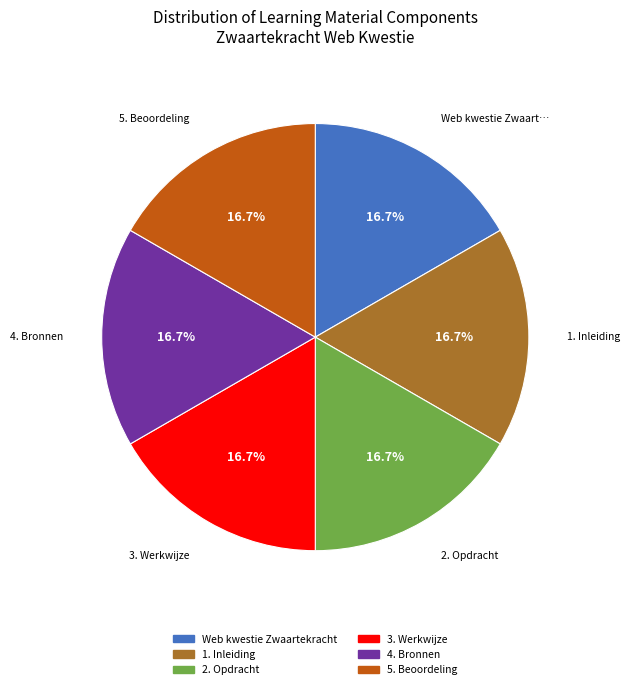

How many segments does this pie chart have?

6